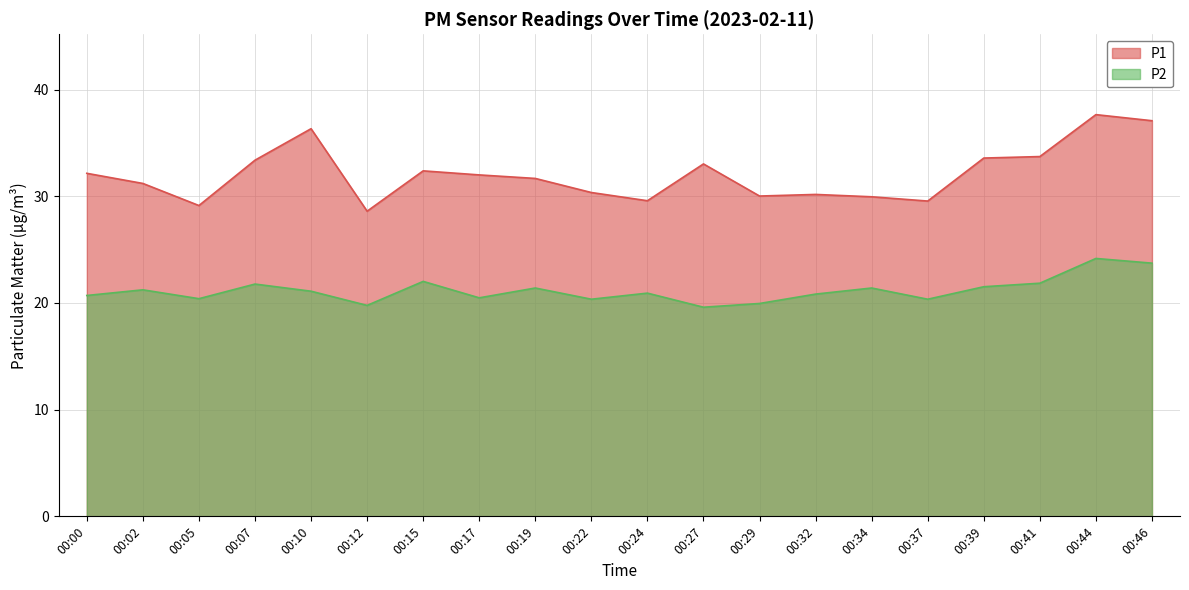

The P1 series shows 15.4 at 00:07. True or false?

False